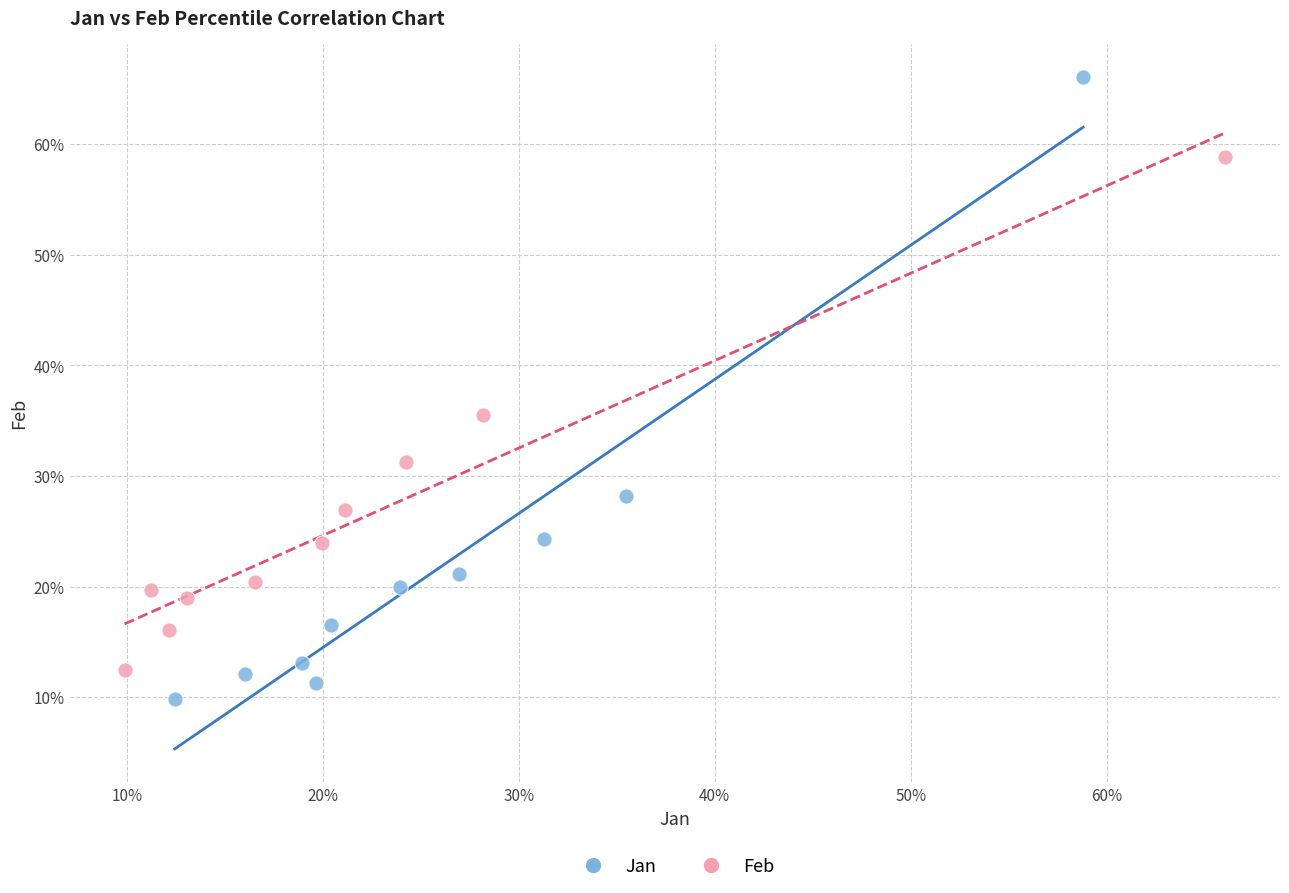

Which series reaches the minimum Y coordinate?

Jan